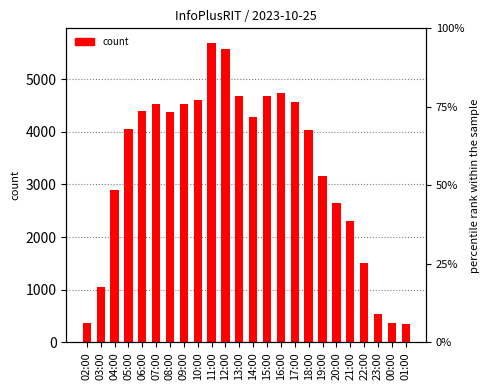

Reading left to right, what are all the values shown in this chart?

365	1054	2889	4043	4390	4536	4379	4520	4595	5680	5571	4677	4271	4673	4733	4556	4040	3160	2638	2304	1500	542	369	340